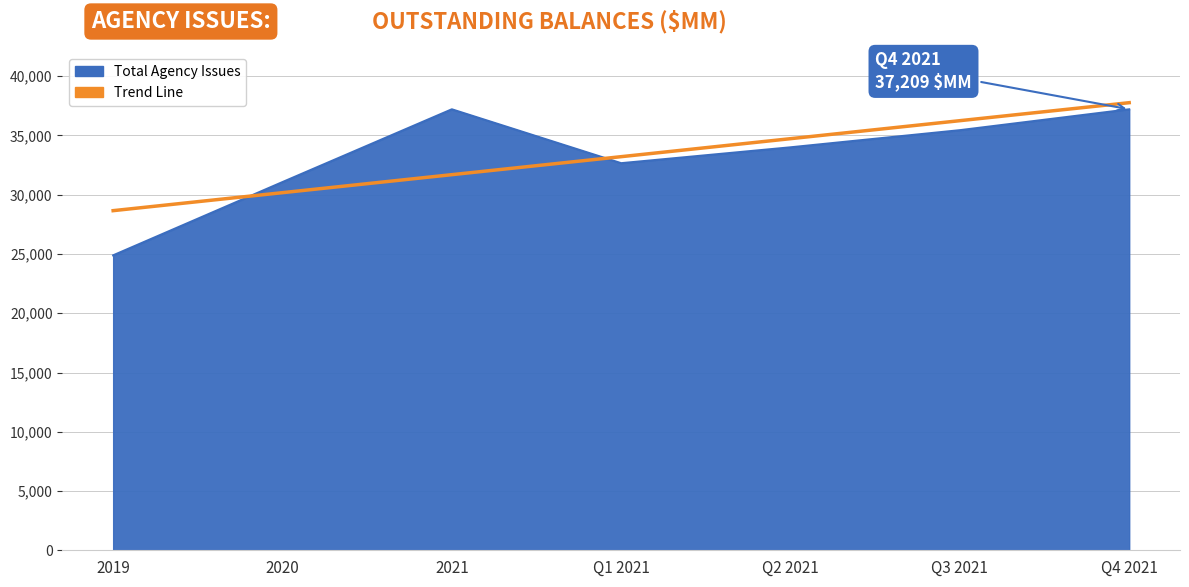

What is the total value across all series at Q2 2021?

68731.3